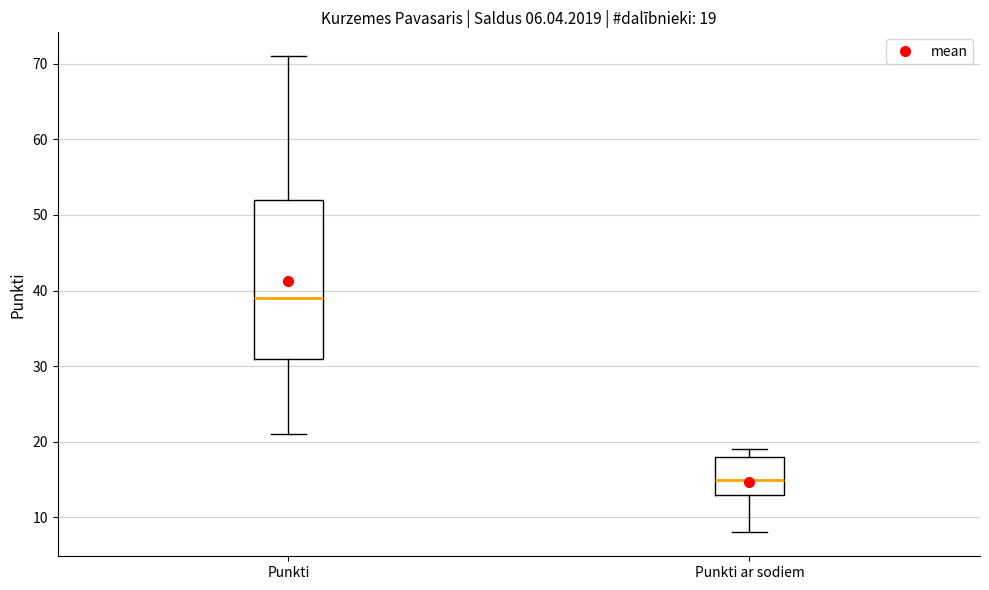

Which box has the highest median line?

Punkti